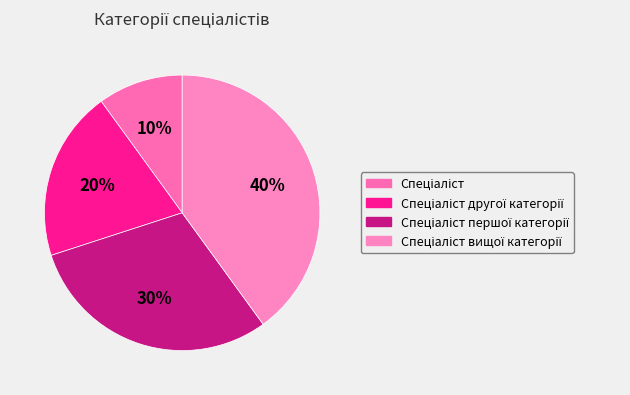

Is there a majority slice in this chart?

No